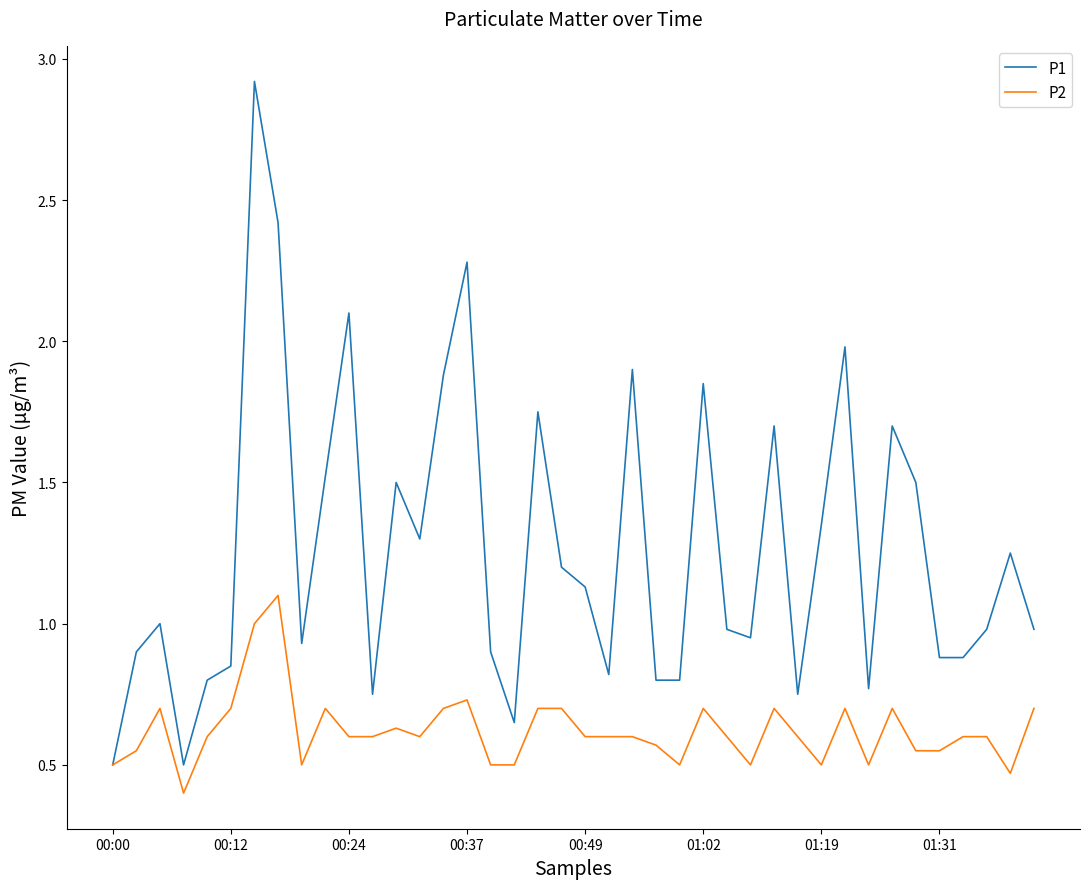

Which series has the widest spread of values?

P1